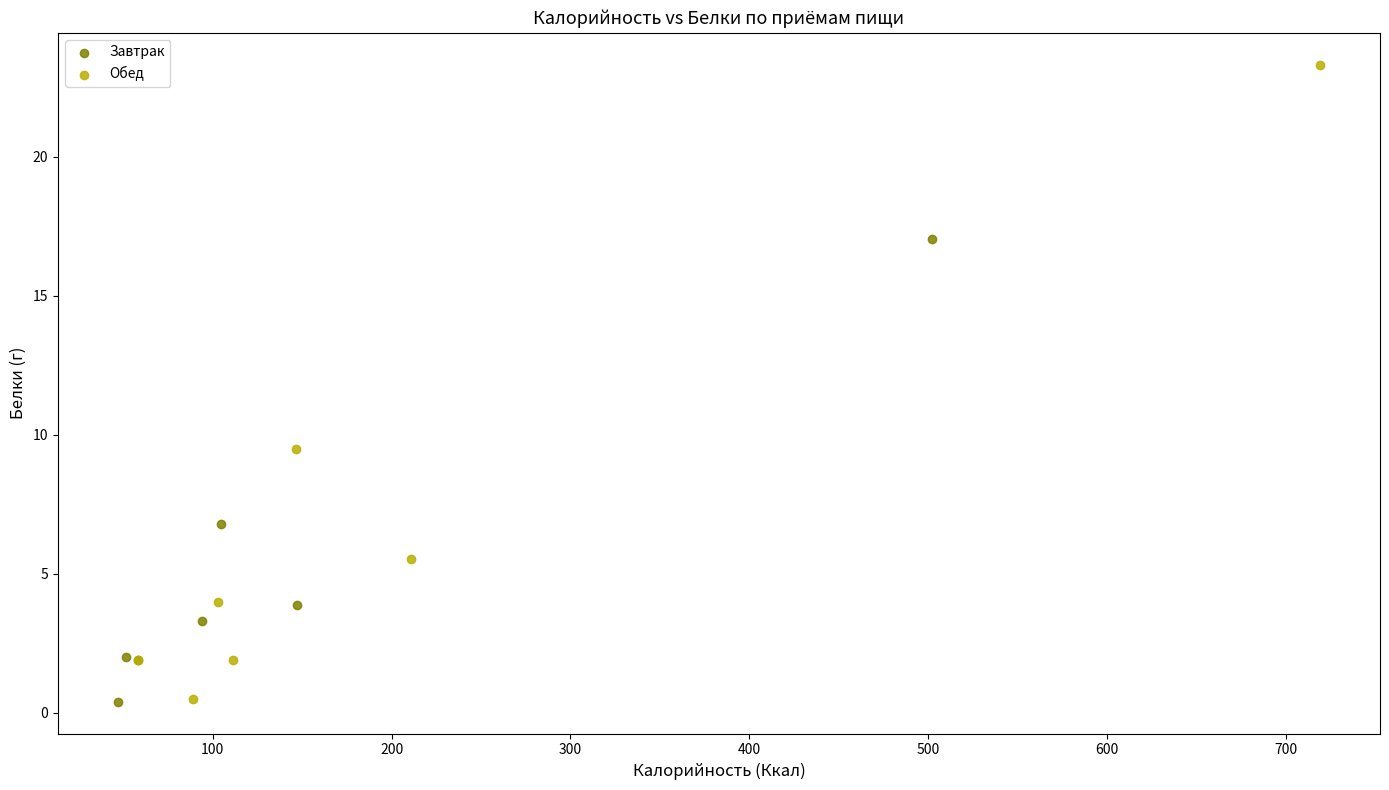

Which series contains the highest Y value?

Обед